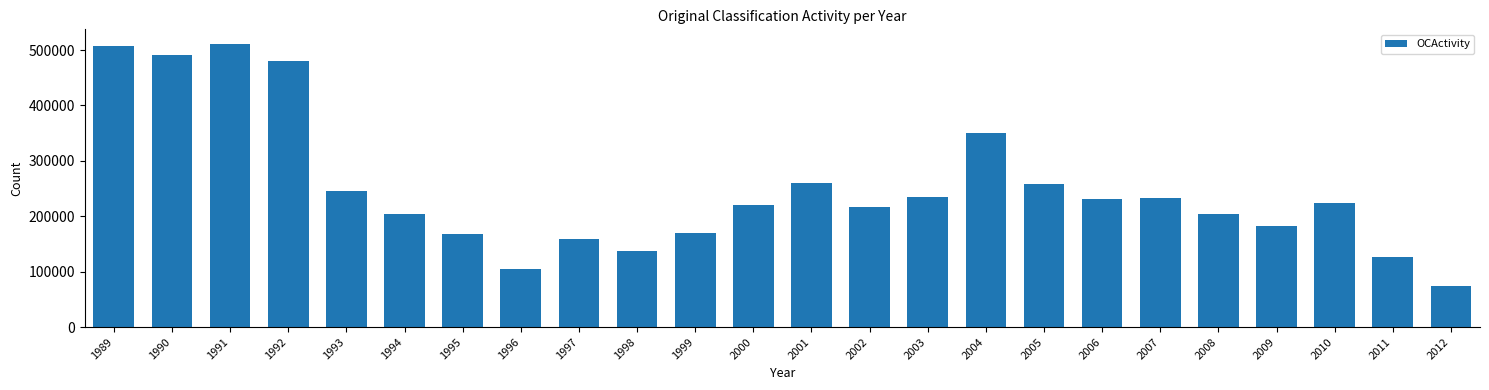

Approximately how many times larger is the value at 1999 compared to 2007?

0.7